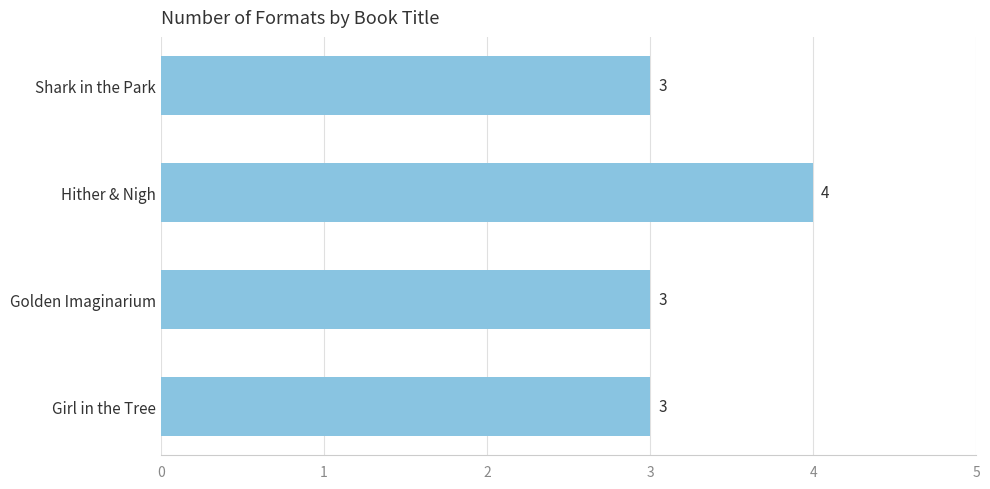

Which label corresponds to the largest value in the chart?

Hither & Nigh